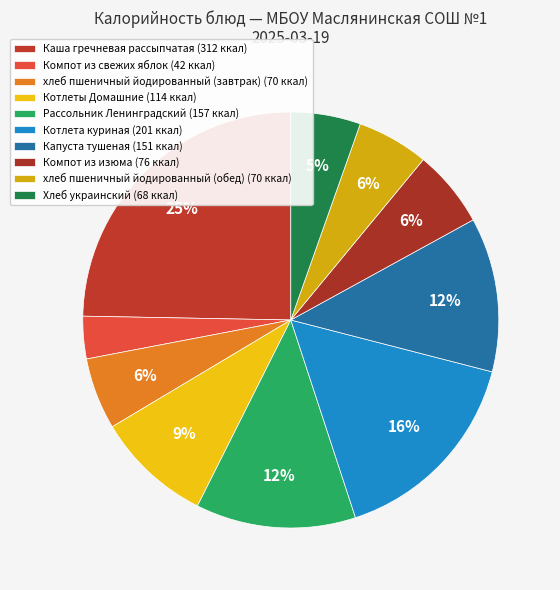

What is the largest slice in the pie chart?

Каша гречневая рассыпчатая